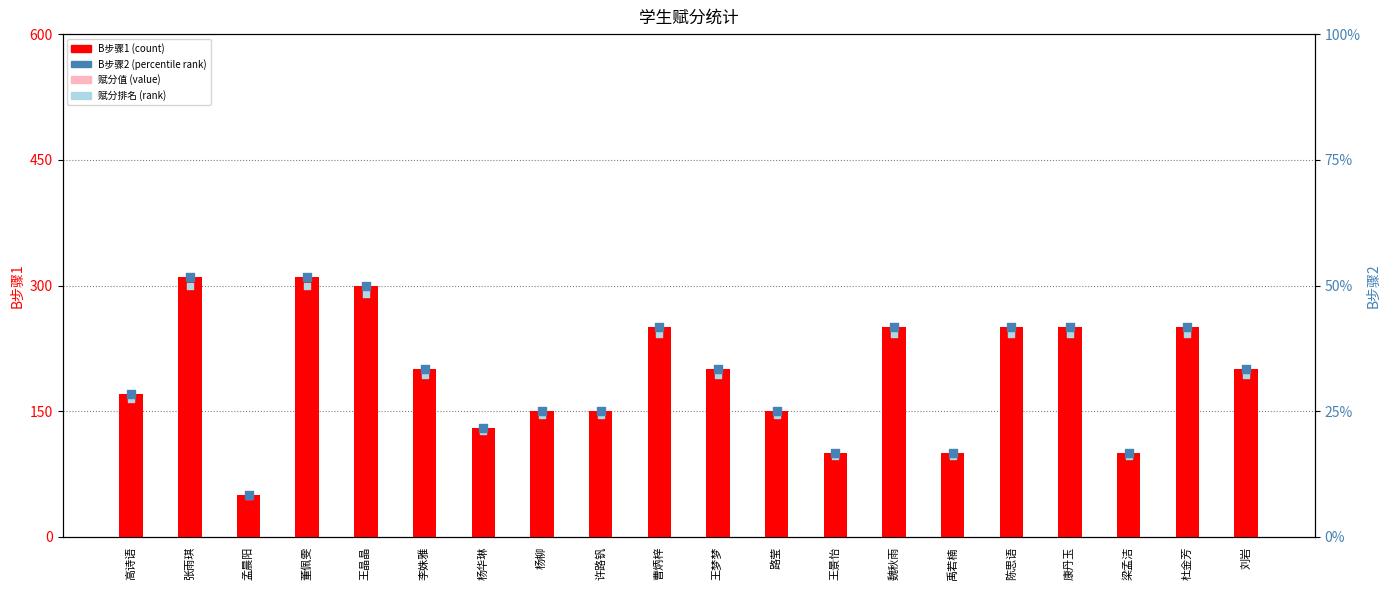

Which series contains the lowest Y value?

B步骤2